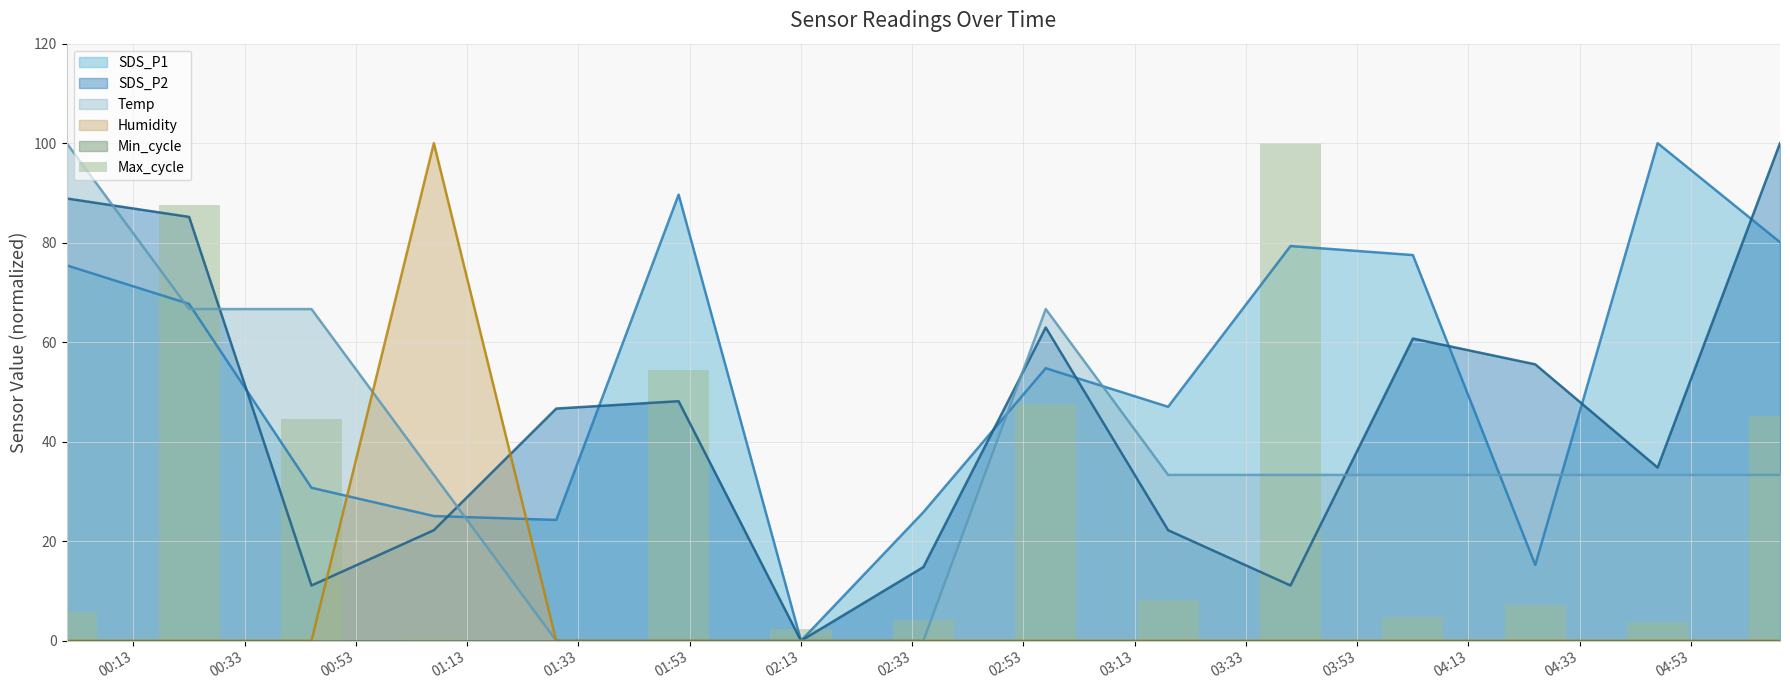

The chart shows a value of 7.2 at 04:33. True or false?

True